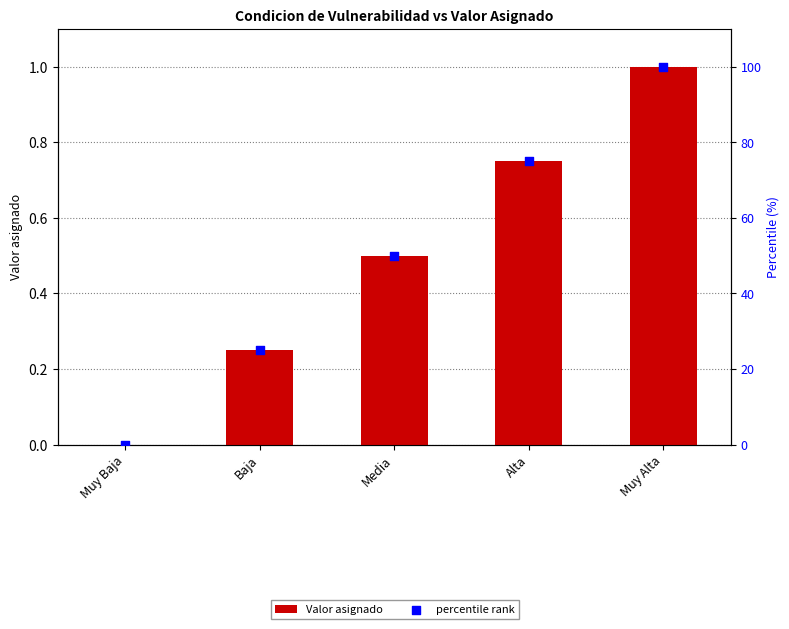

Which series has the largest Y range (max minus min)?

percentile rank